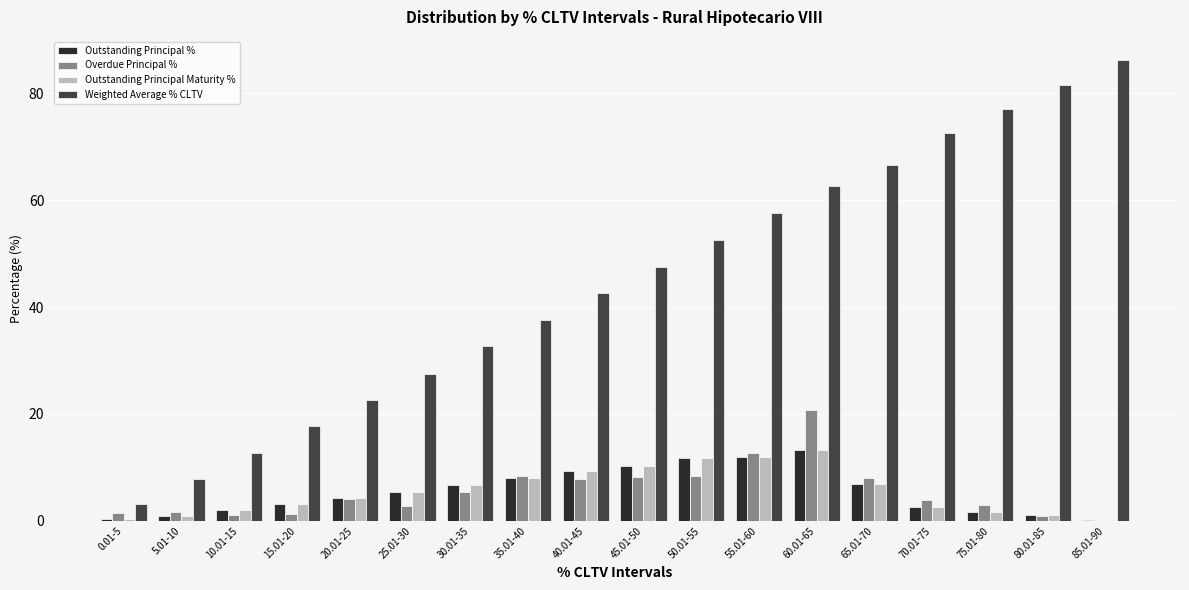

Which series changed the most between 10.01-15 and 75.01-80?

Weighted Average % CLTV